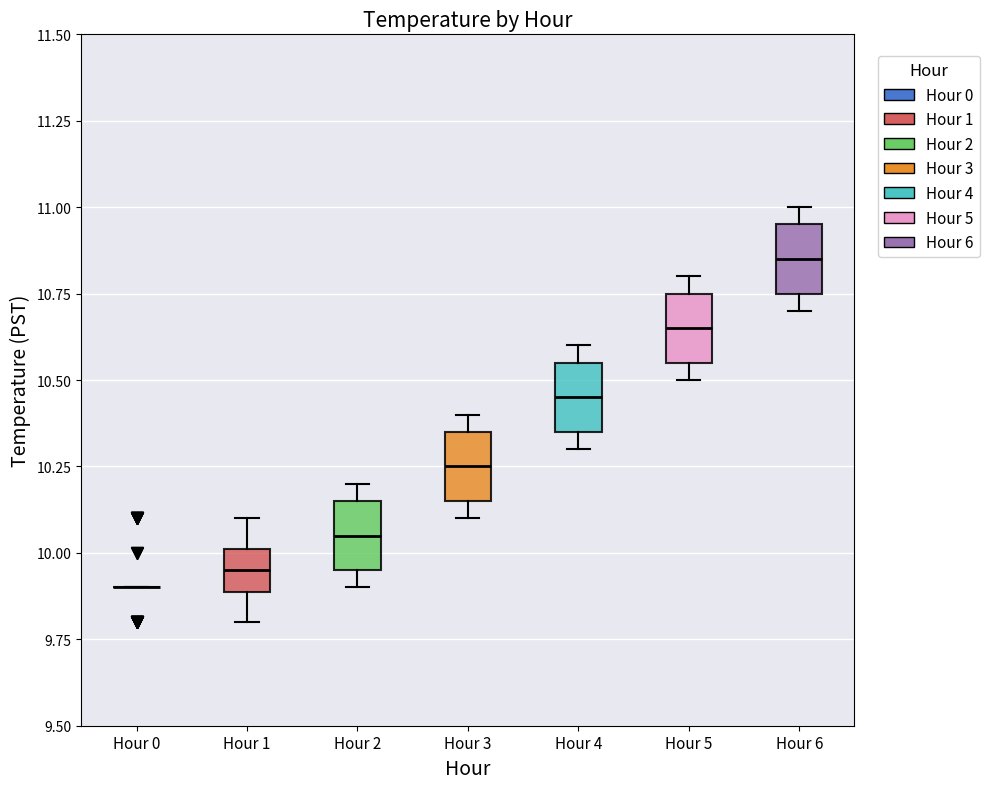

Reading left to right, read every box against the y-axis: the position of its median line, the range the box covers, and the ends of its whiskers. The values are not printed on the chart, so give them approximately, as read against the axis.

Hour 0: box collapsed to a line at 9.90, whiskers 9.90 to 9.90
Hour 1: median 9.95, box 9.90 to 10.00, whiskers 9.80 to 10.10
Hour 2: median 10.05, box 9.95 to 10.15, whiskers 9.90 to 10.20
Hour 3: median 10.25, box 10.15 to 10.35, whiskers 10.10 to 10.40
Hour 4: median 10.45, box 10.35 to 10.55, whiskers 10.30 to 10.60
Hour 5: median 10.65, box 10.55 to 10.75, whiskers 10.50 to 10.80
Hour 6: median 10.85, box 10.75 to 10.95, whiskers 10.70 to 11.00